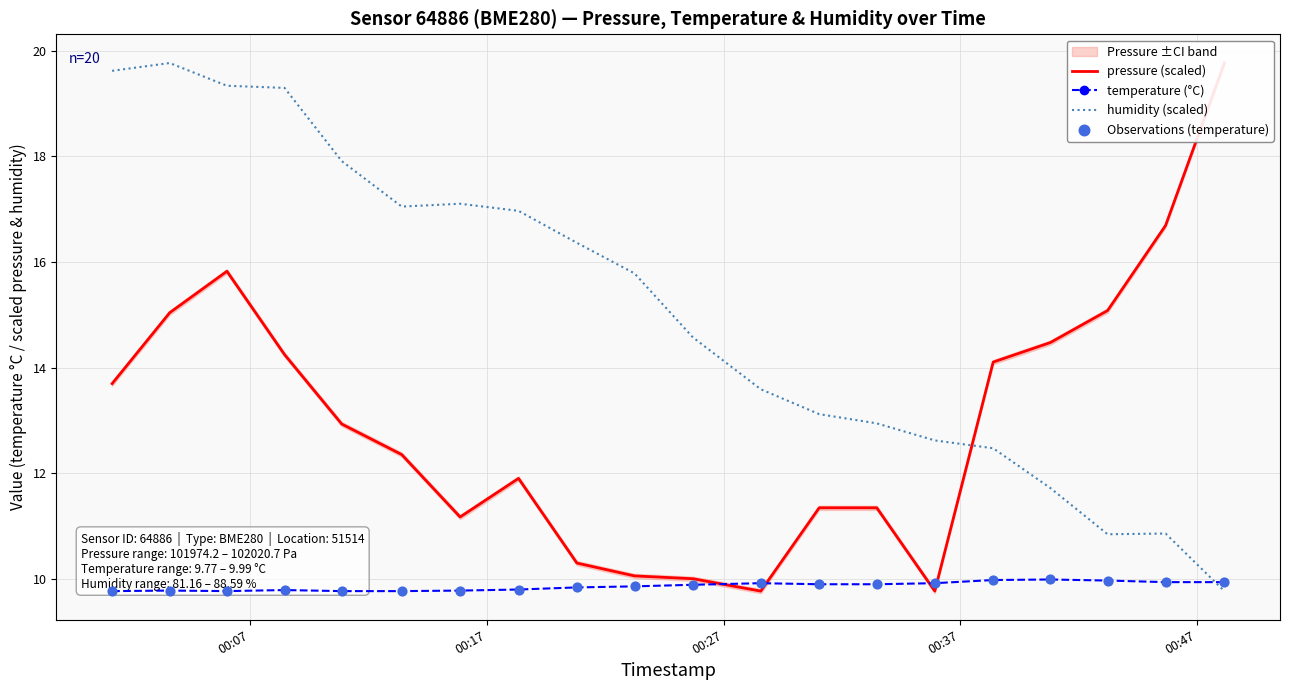

What are all the series names shown in the legend?

pressure (scaled), temperature (°C), humidity (scaled), Observations (temperature)